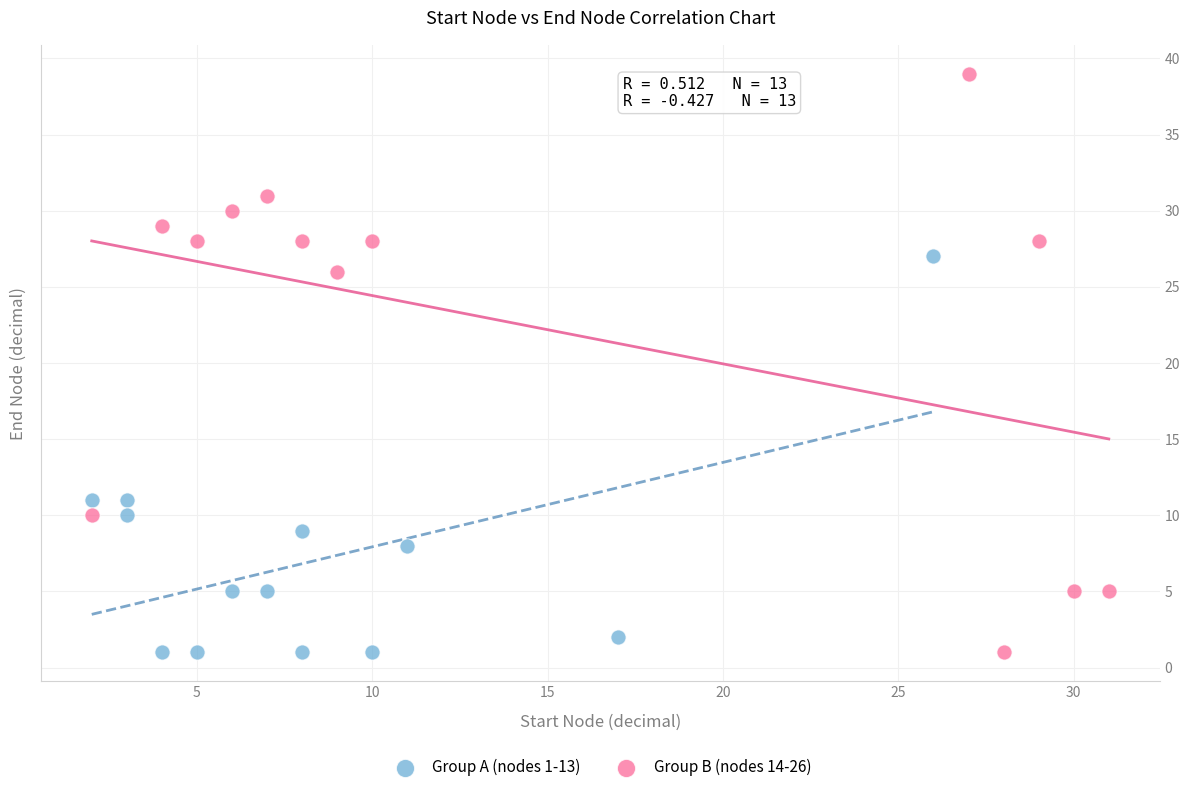

Which series reaches the maximum Y coordinate?

Group B (nodes 14-26)